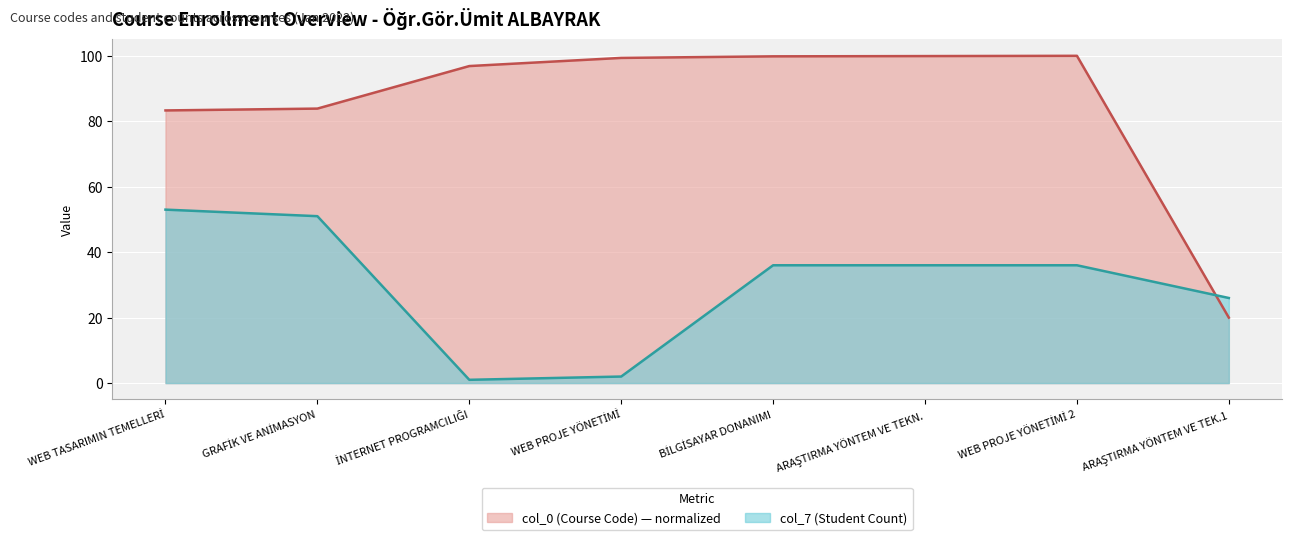

List the labels in order of col_0 (Course Code) value, smallest first.

ARAŞTIRMA YÖNTEM VE TEK.1, WEB TASARIMIN TEMELLERİ, GRAFİK VE ANİMASYON, İNTERNET PROGRAMCILIĞI, WEB PROJE YÖNETİMİ, BİLGİSAYAR DONANIMI, ARAŞTIRMA YÖNTEM VE TEKN., WEB PROJE YÖNETİMİ 2